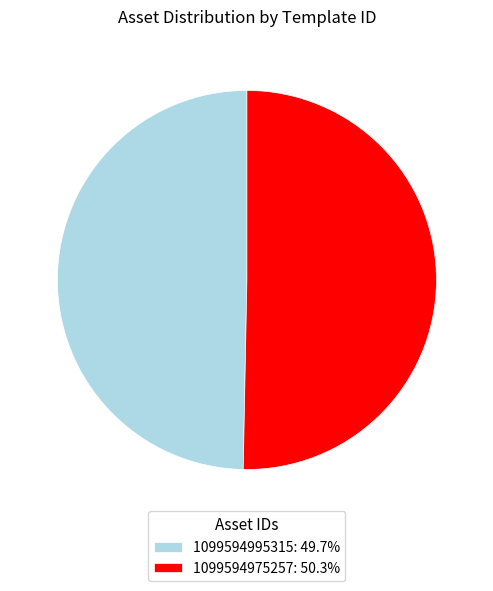

What is the ratio of the value at 1099594995315: 49.7% to the value at 1099594975257: 50.3%?

1.0